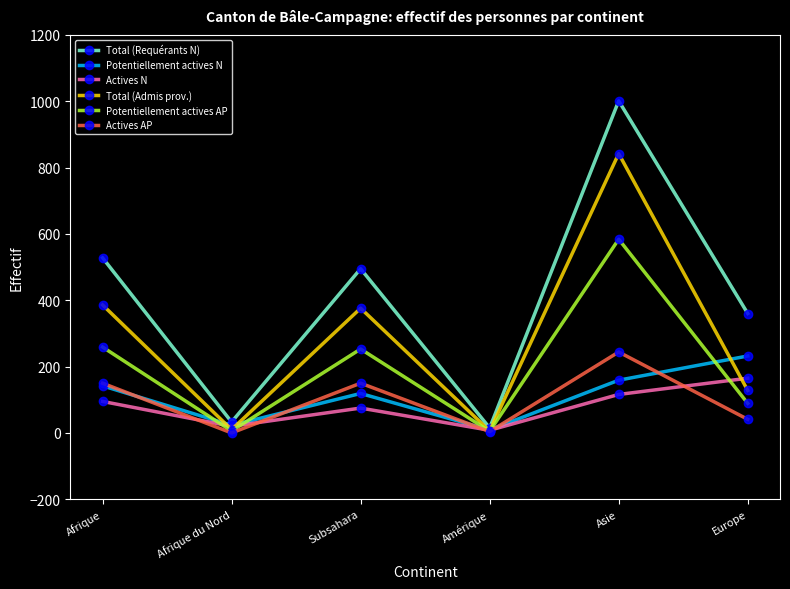

In Actives N, how many points are higher than both neighbors (excluding endpoints)?

1